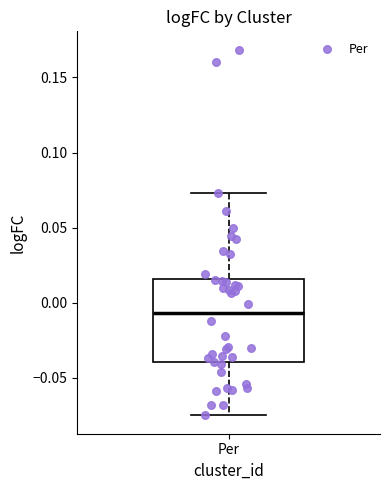

Transcribe this box plot: give where the median line is, the range the box spans, and where the two whiskers end, as read against the y-axis. The values are not printed on the chart, so give them approximately, as read against the axis.

median -0.005, box -0.040 to 0.015, whiskers -0.075 to 0.075